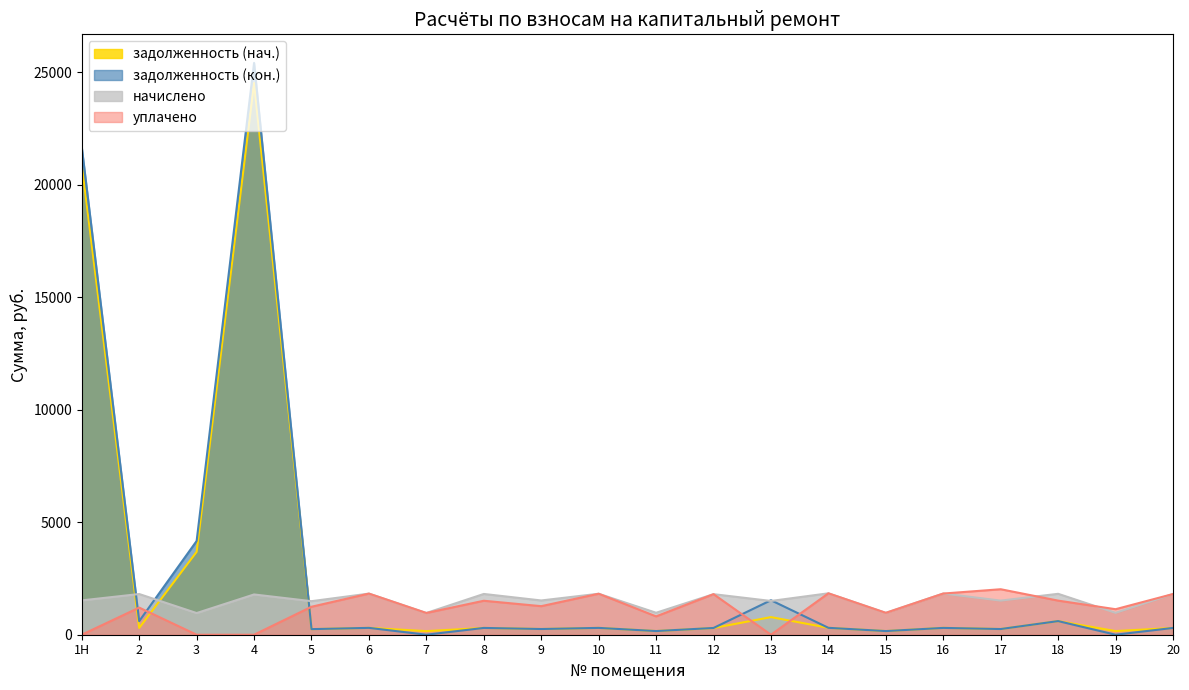

What are all the series names shown in the legend?

задолженность (нач.), задолженность (кон.), начислено, уплачено